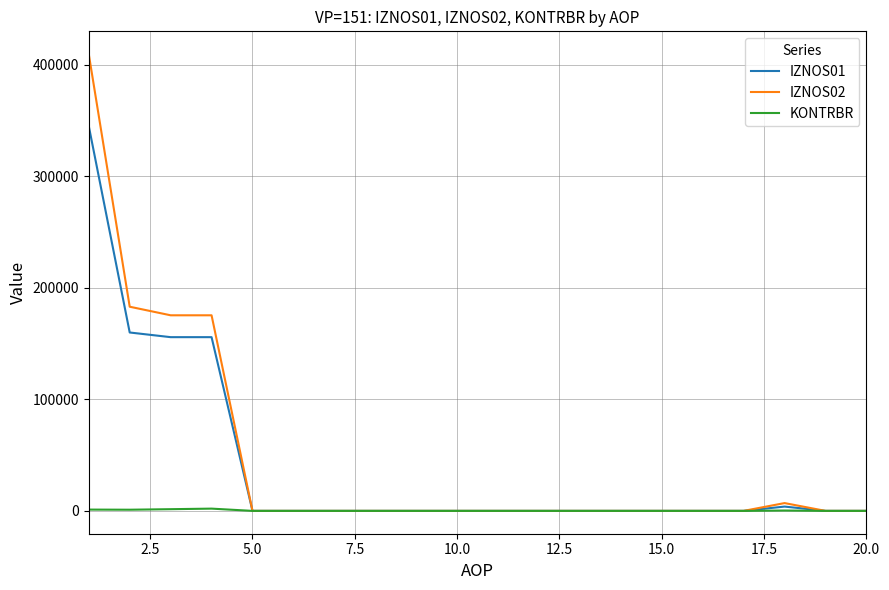

Which series has the widest spread of values?

IZNOS02